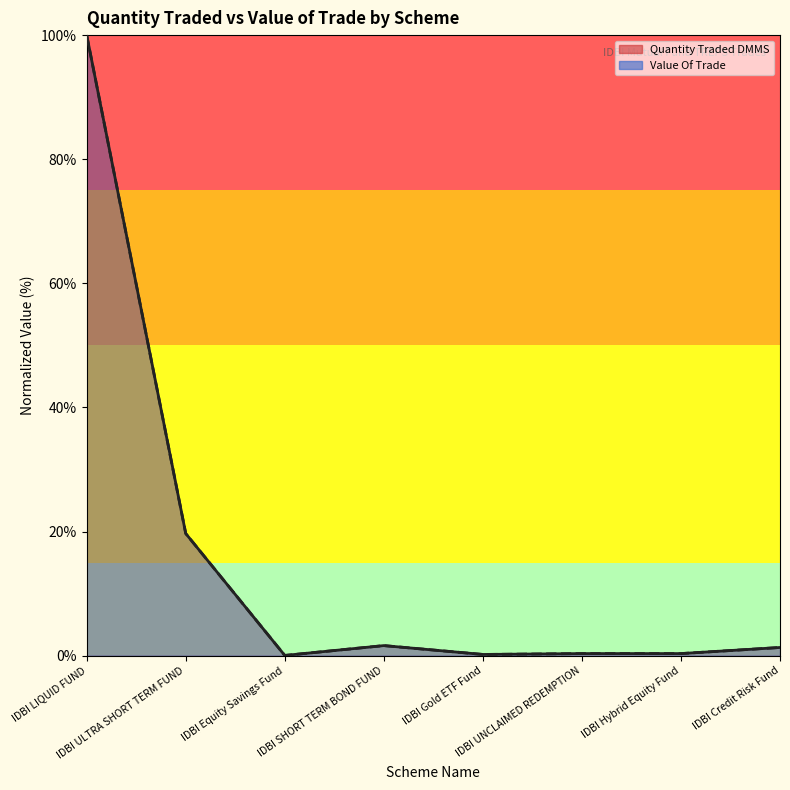

Reading right to left, transcribe all the data shown in this chart.

Quantity Traded DMMS: IDBI Credit Risk Fund=1.3	IDBI Hybrid Equity Fund=0.3	IDBI UNCLAIMED REDEMPTION=0.3	IDBI Gold ETF Fund=0.2	IDBI SHORT TERM BOND FUND=1.6	IDBI Equity Savings Fund=0.0	IDBI ULTRA SHORT TERM FUND=19.7	IDBI LIQUID FUND=100.0
Value Of Trade: IDBI Credit Risk Fund=1.3	IDBI Hybrid Equity Fund=0.3	IDBI UNCLAIMED REDEMPTION=0.3	IDBI Gold ETF Fund=0.2	IDBI SHORT TERM BOND FUND=1.6	IDBI Equity Savings Fund=0.0	IDBI ULTRA SHORT TERM FUND=19.7	IDBI LIQUID FUND=100.0